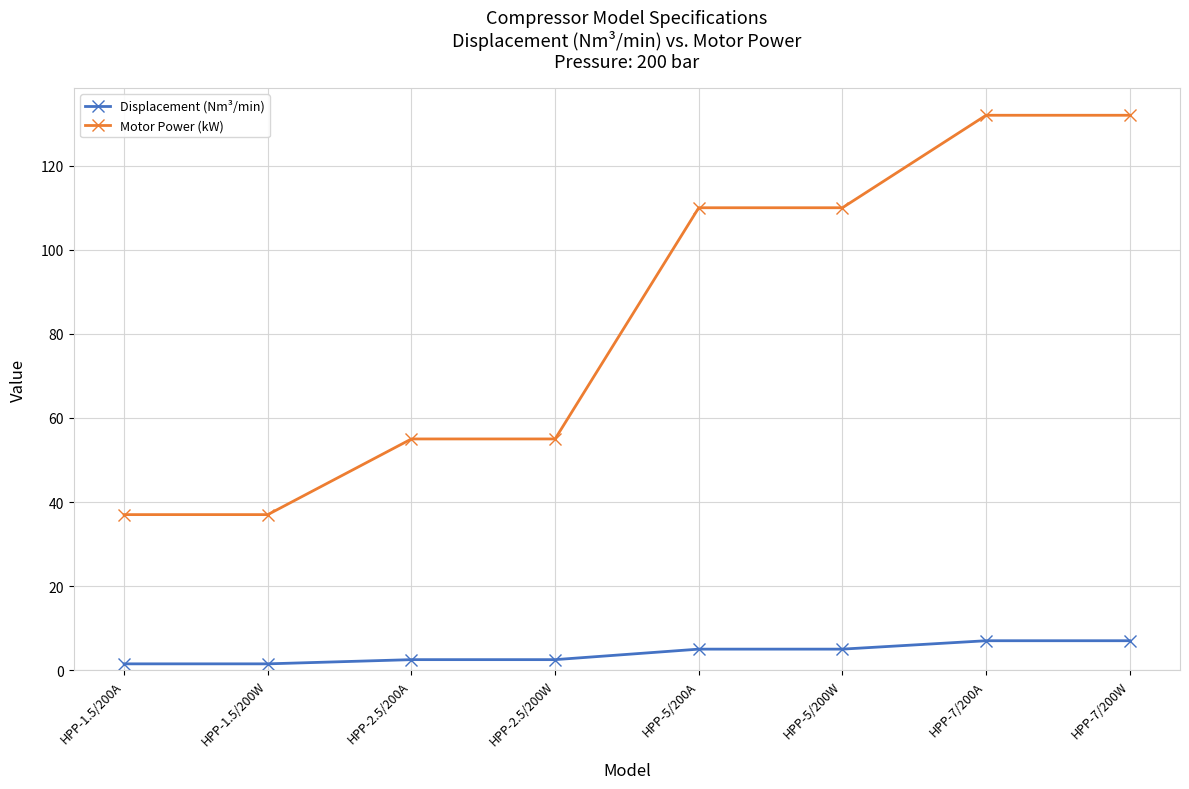

What position from the left is HPP-5/200A?

5